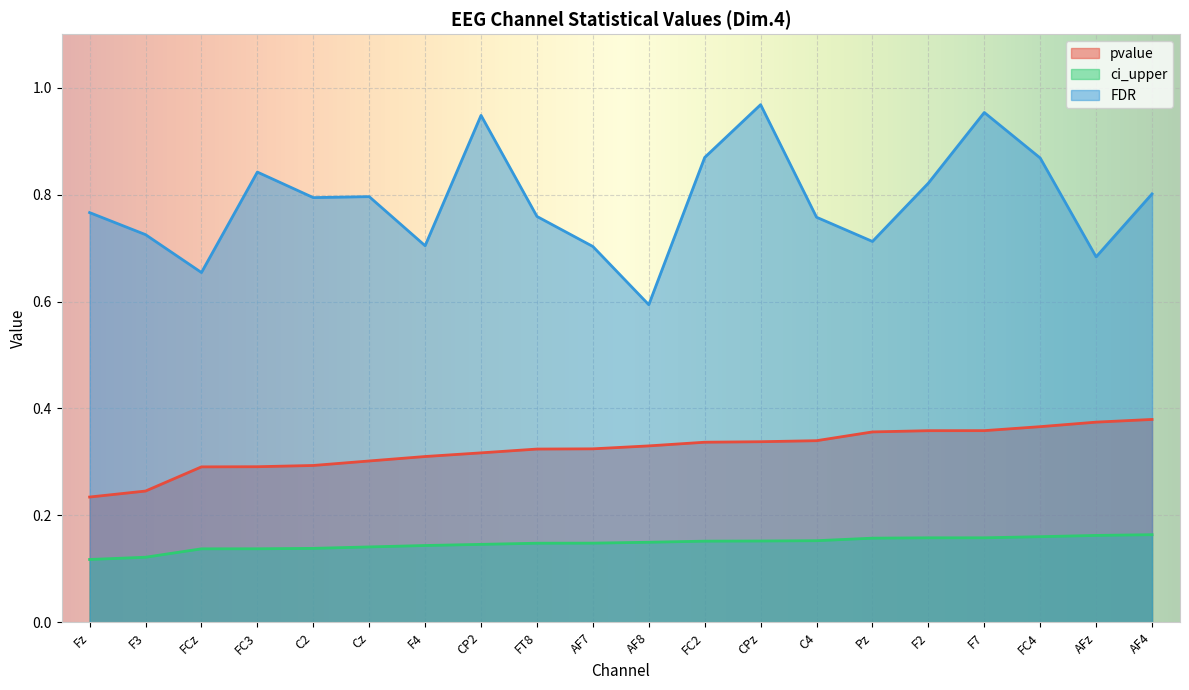

Rank the series at AF4 from highest to lowest value.

FDR, pvalue, ci_upper